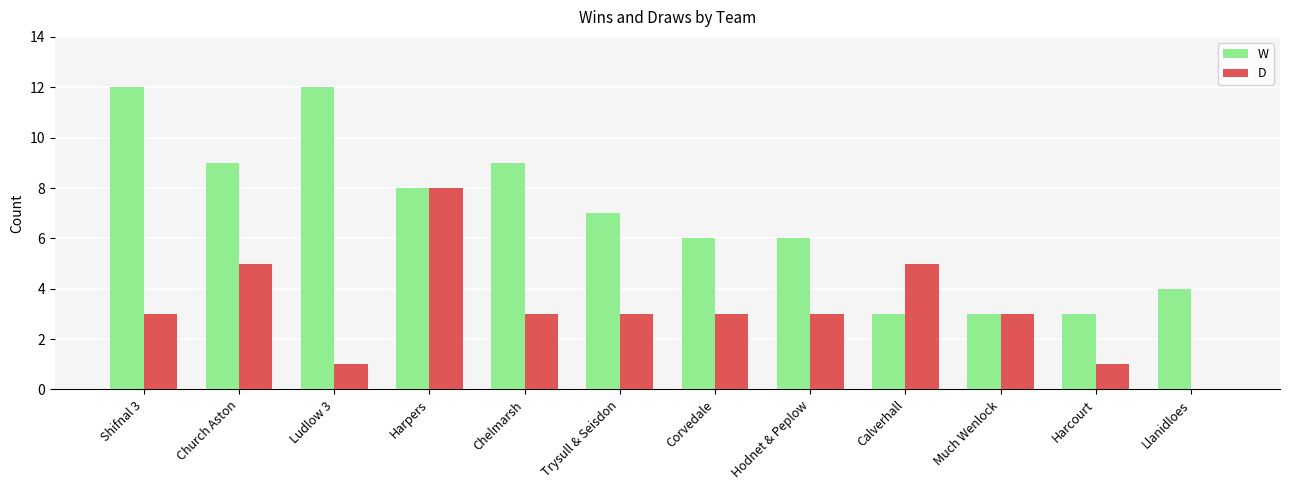

Is it true that D equals 3 at Hodnet & Peplow?

True